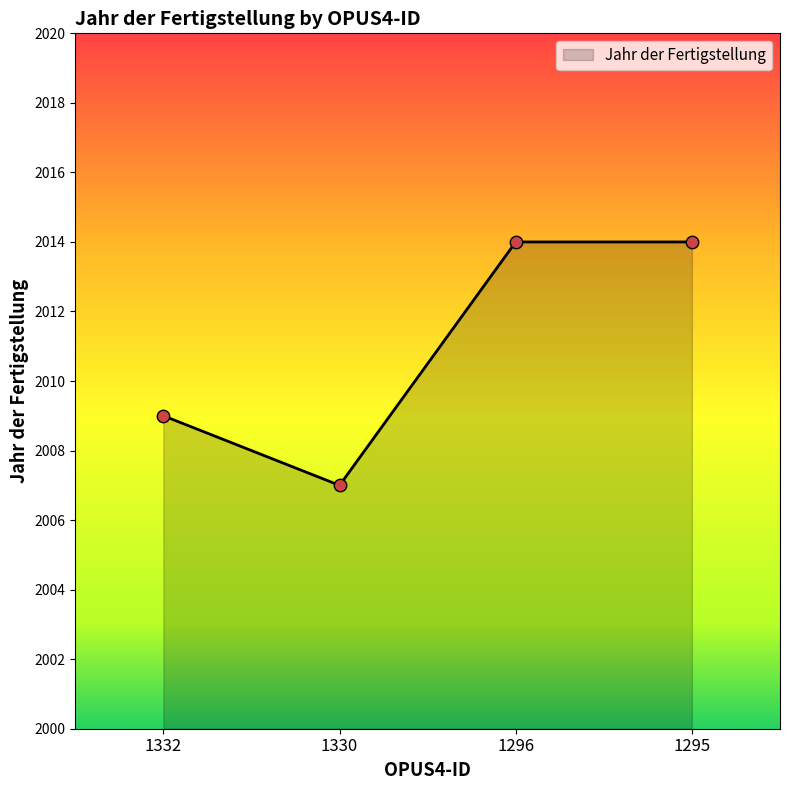

Between 1296 and 1332, which is larger?

1296